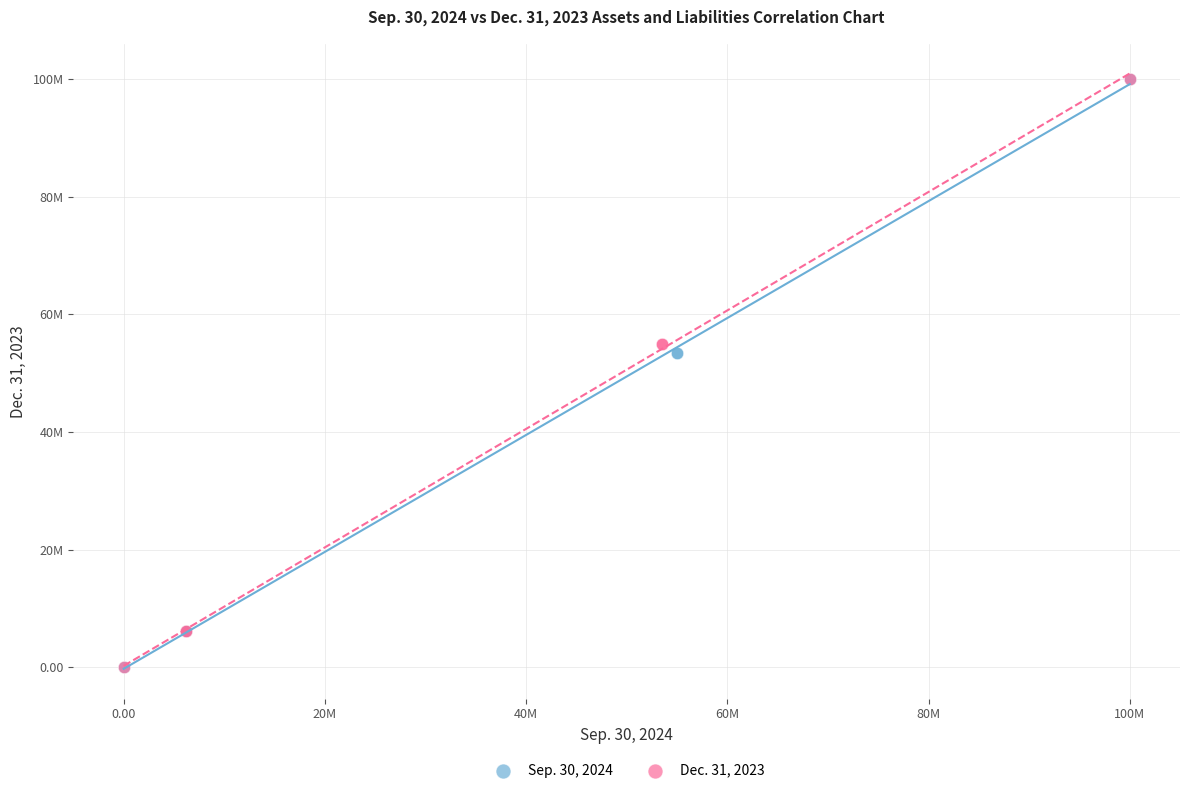

What are all the series names shown in the legend?

Sep. 30, 2024, Dec. 31, 2023